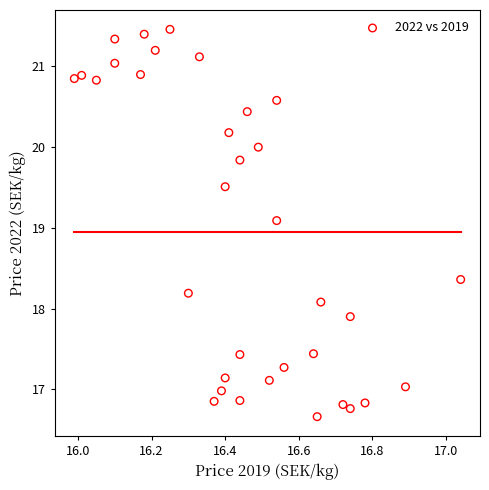

What Y value in the scatter plot is closest to 19?

19.1